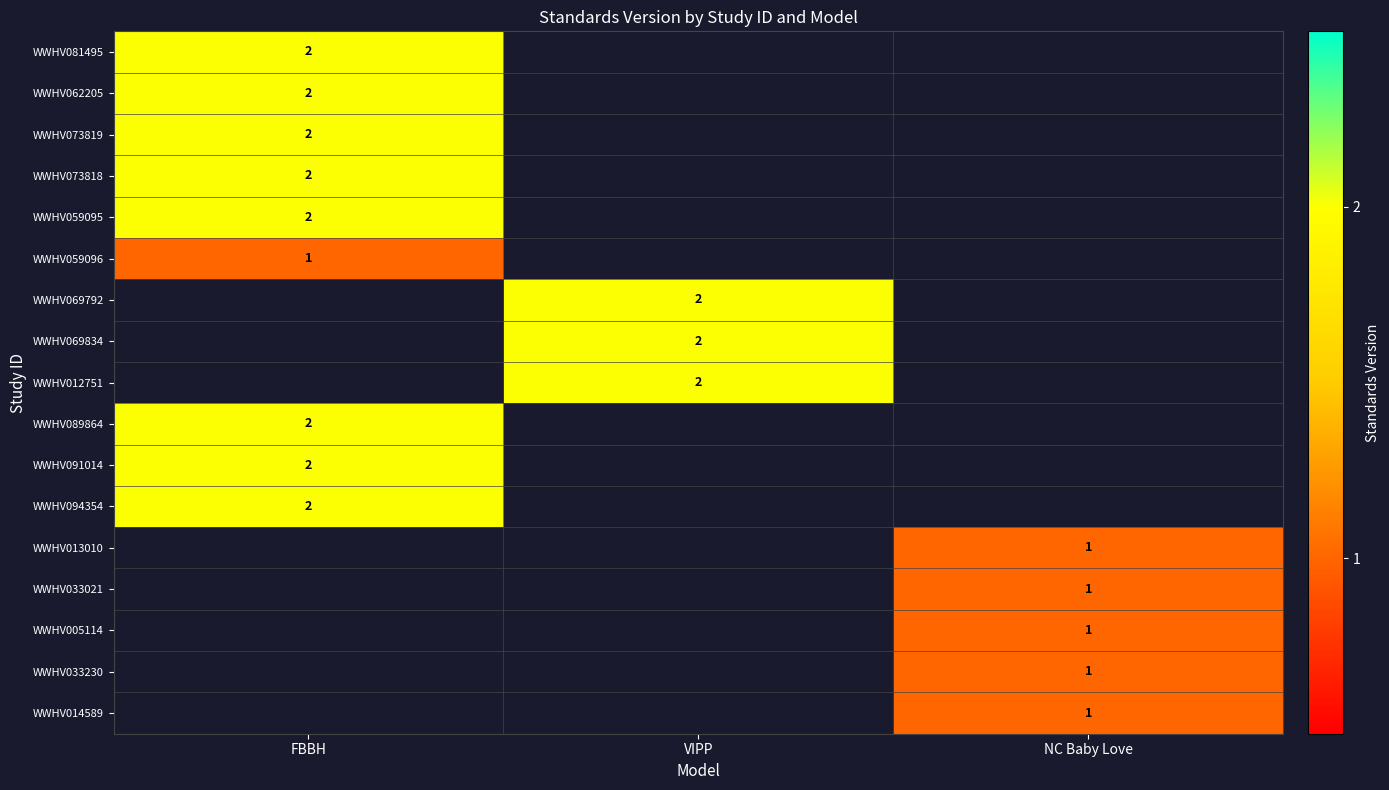

At how many categories does at least one series exceed 1?

2